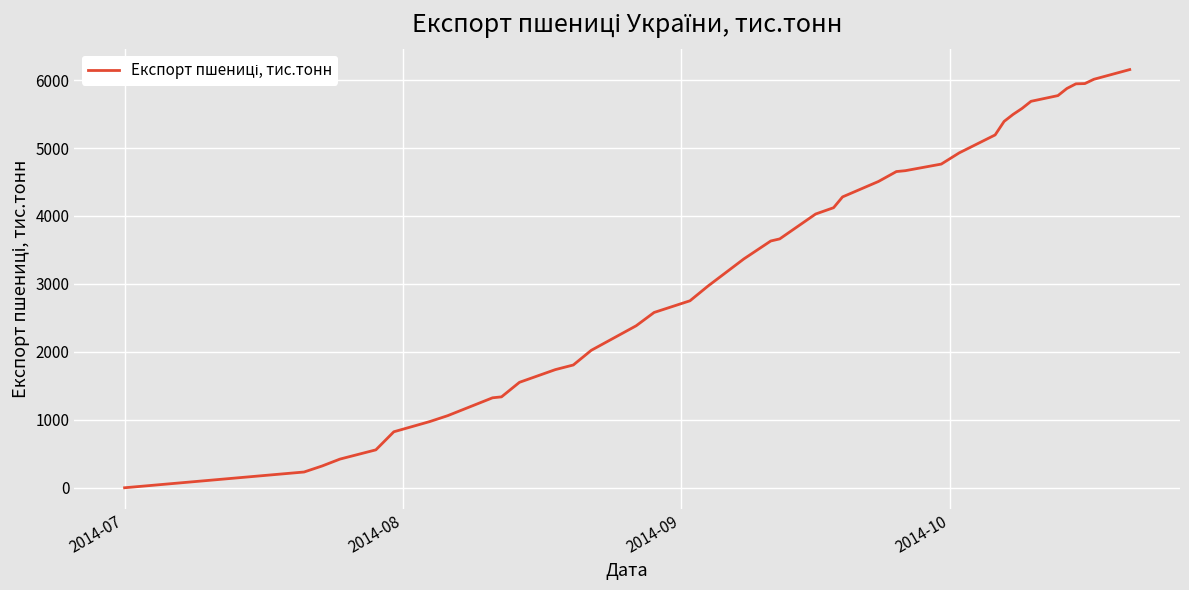

What is the difference between the maximum and minimum values?

6155